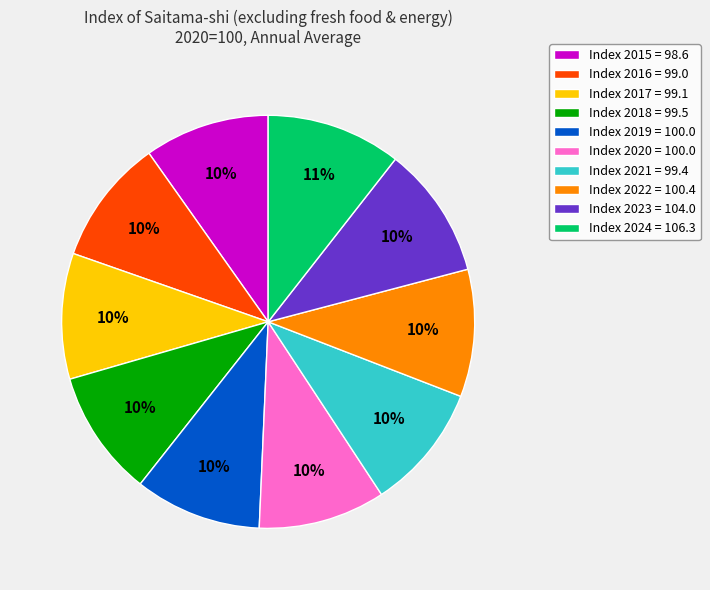

Is the sum of Index 2020 = 100.0 and Index 2017 = 99.1 greater than half?

No